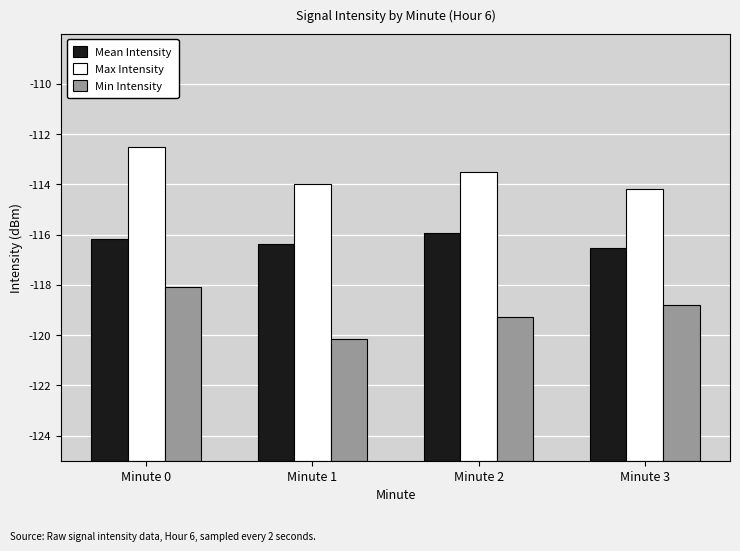

Is the value of Mean Intensity at Minute 2 greater than the value of Min Intensity at Minute 1?

Yes